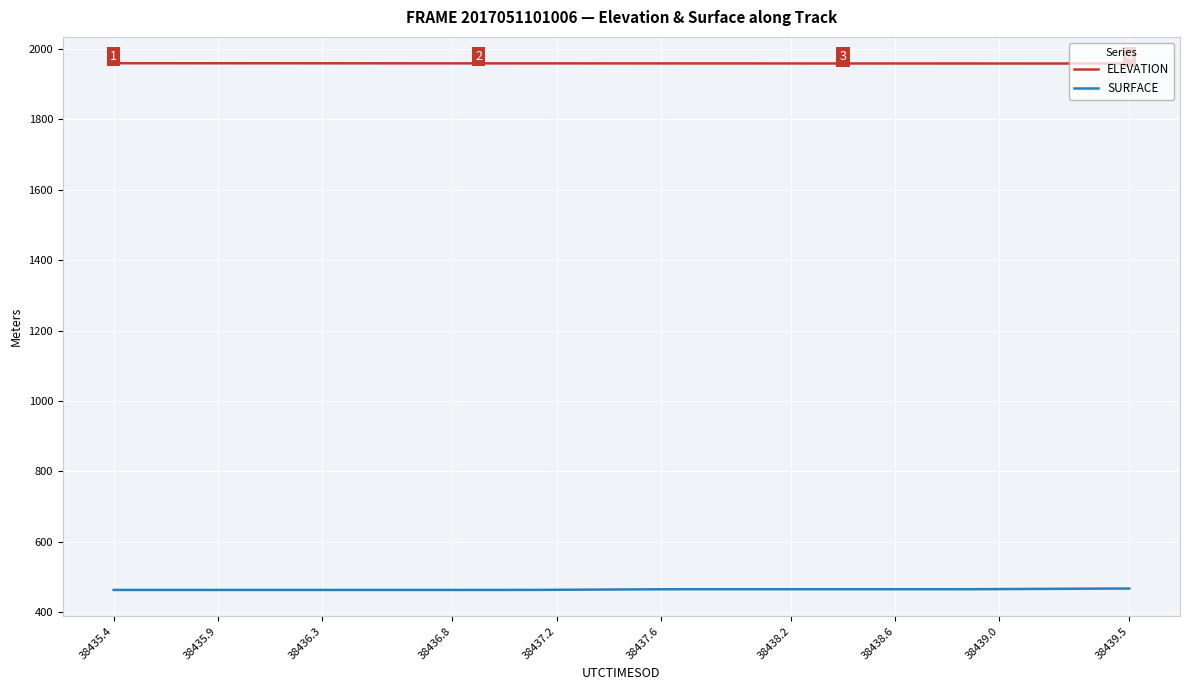

What is the sum of all SURFACE values?

18596.7